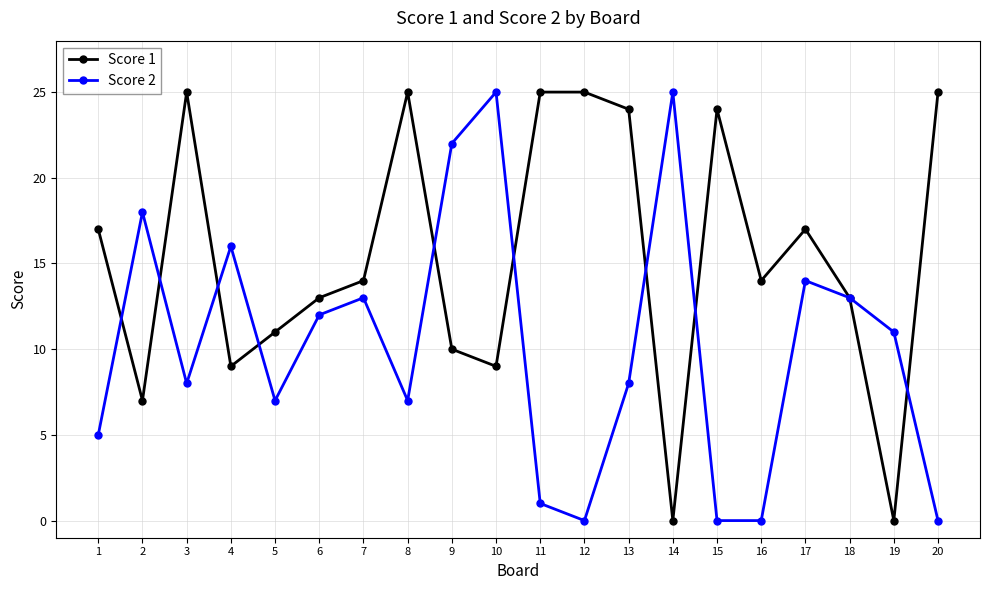

Reading right to left, list all the values displayed in this chart.

Score 1: 25	0	13	17	14	24	0	24	25	25	9	10	25	14	13	11	9	25	7	17
Score 2: 0	11	13	14	0	0	25	8	0	1	25	22	7	13	12	7	16	8	18	5